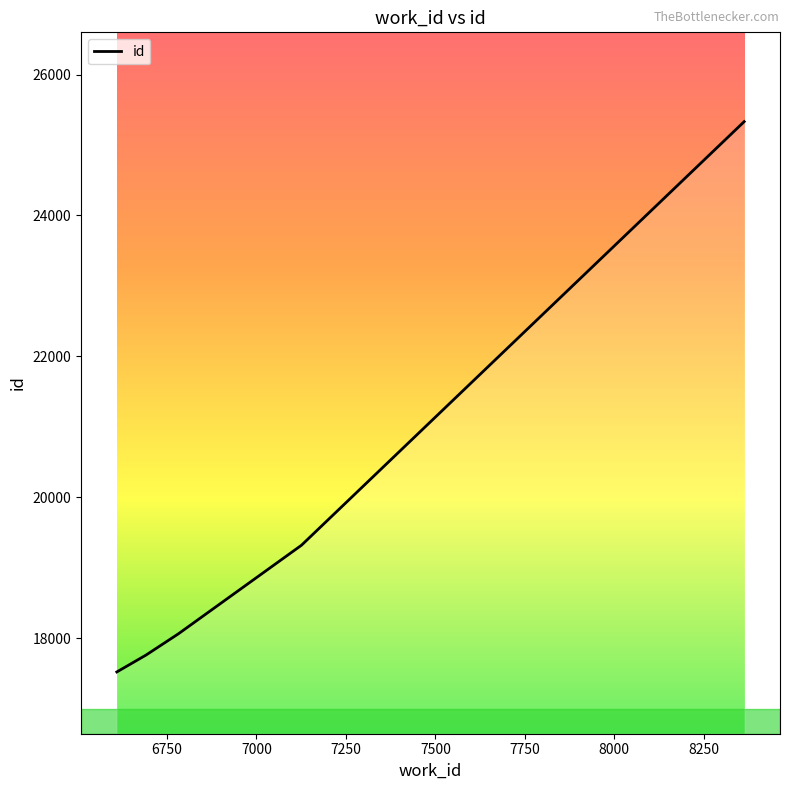

How many lines are shown in the chart?

1